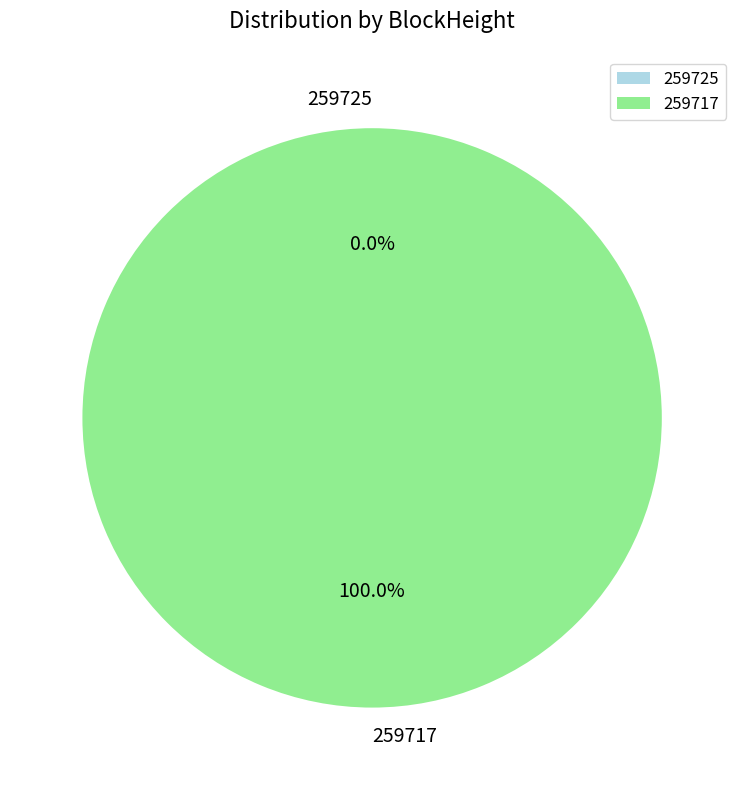

Rank the categories by value from lowest to highest.

259725, 259717